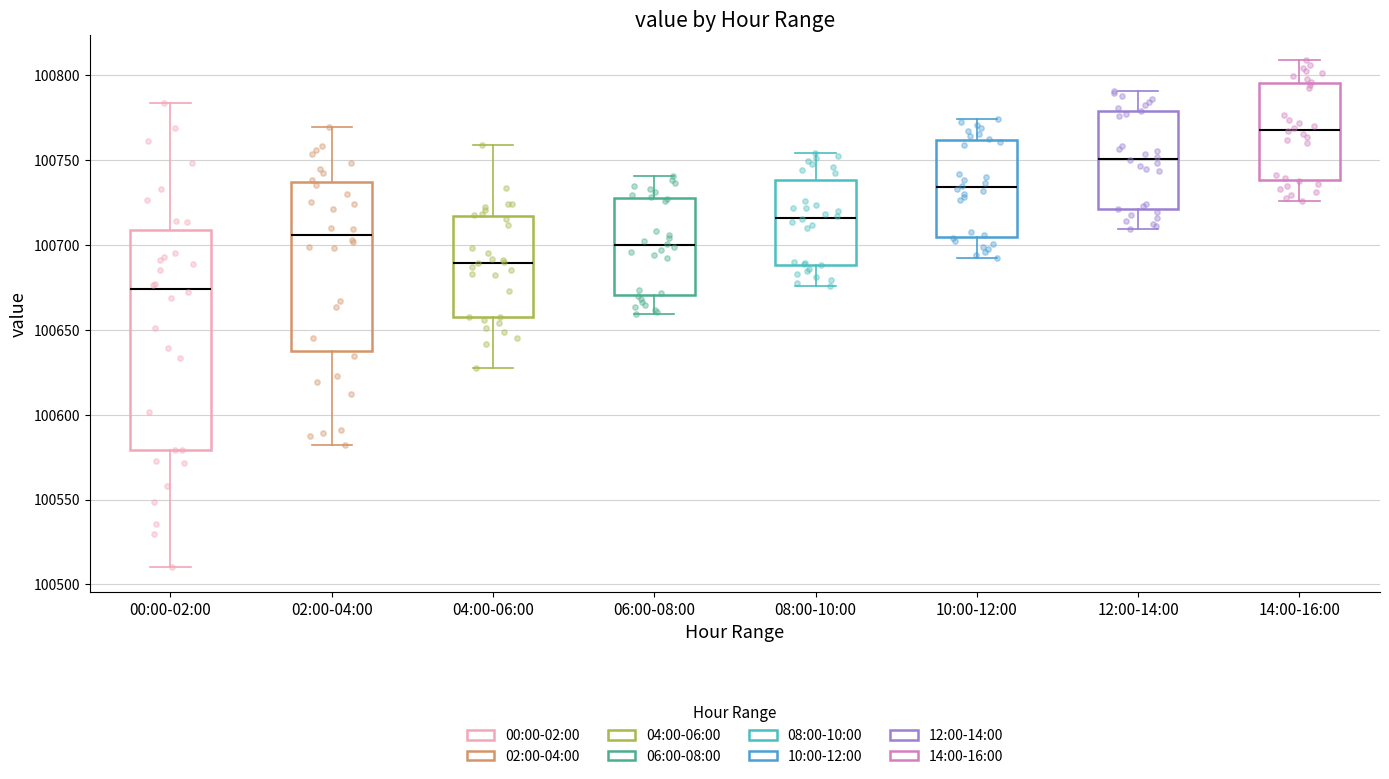

Comparing the boxes themselves (not the whiskers), which one is the tallest?

00:00-02:00